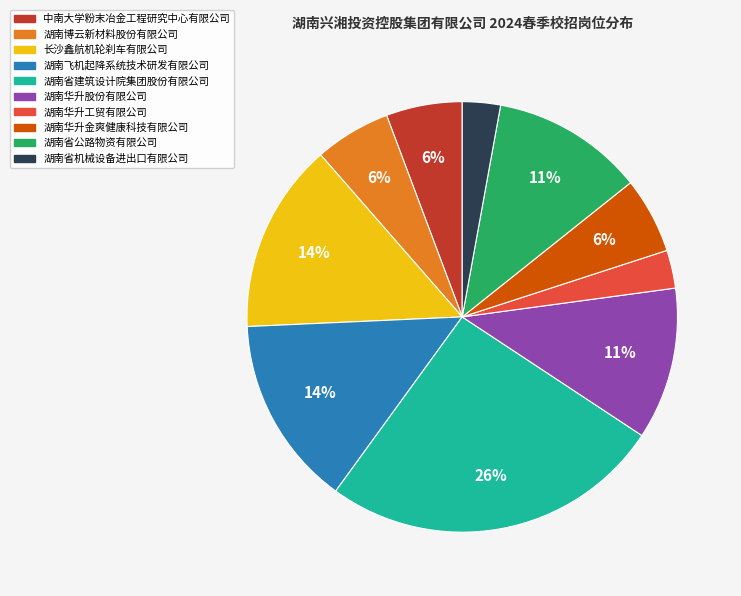

The 湖南省机械设备进出口有限公司 slice represents 14% of the pie. True or false?

False